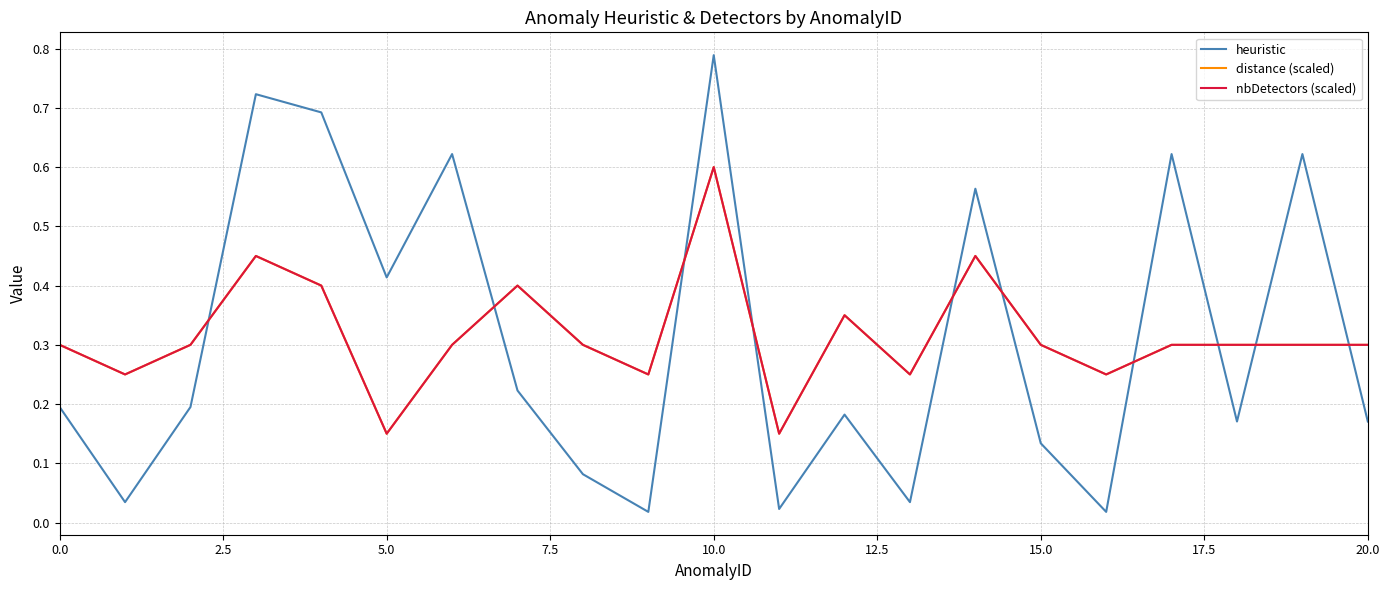

Does the chart have visible grid lines?

Yes